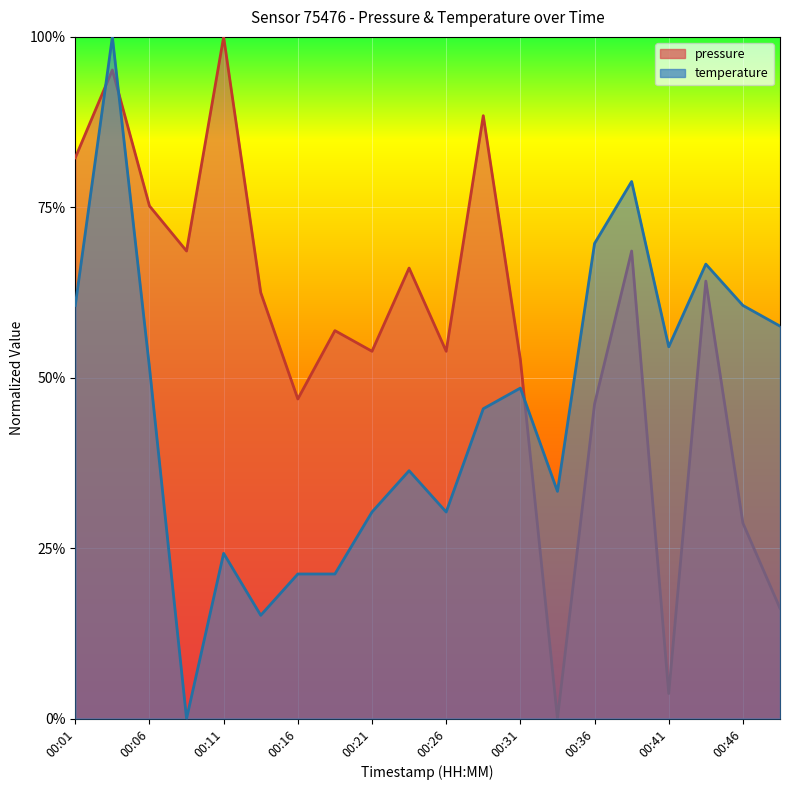

Reading left to right, transcribe all the data shown in this chart.

pressure: 0.8	1.0	0.8	0.7	1.0	0.6	0.5	0.6	0.5	0.7	0.5	0.9	0.5	0.0	0.5	0.7	0.0	0.6	0.3	0.2
temperature: 0.6	1.0	0.5	0.0	0.2	0.2	0.2	0.2	0.3	0.4	0.3	0.5	0.5	0.3	0.7	0.8	0.5	0.7	0.6	0.6